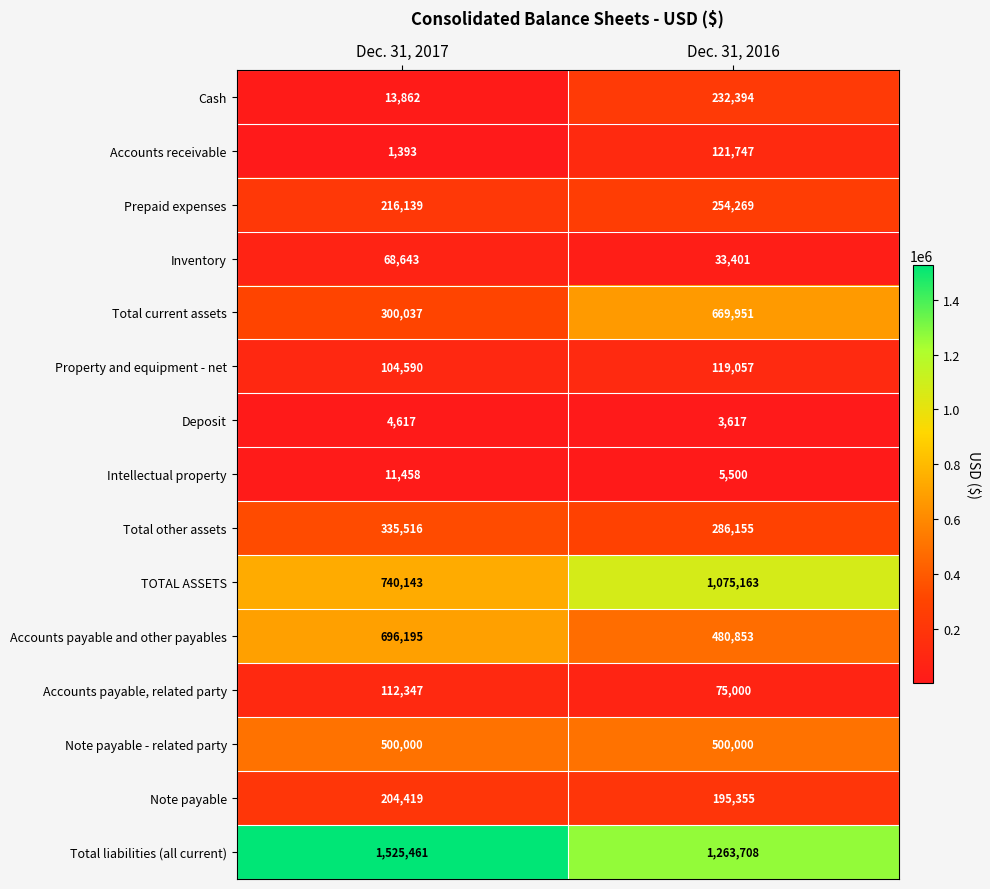

The value of Total other assets at Dec. 31, 2016 is 488476. True or false?

False